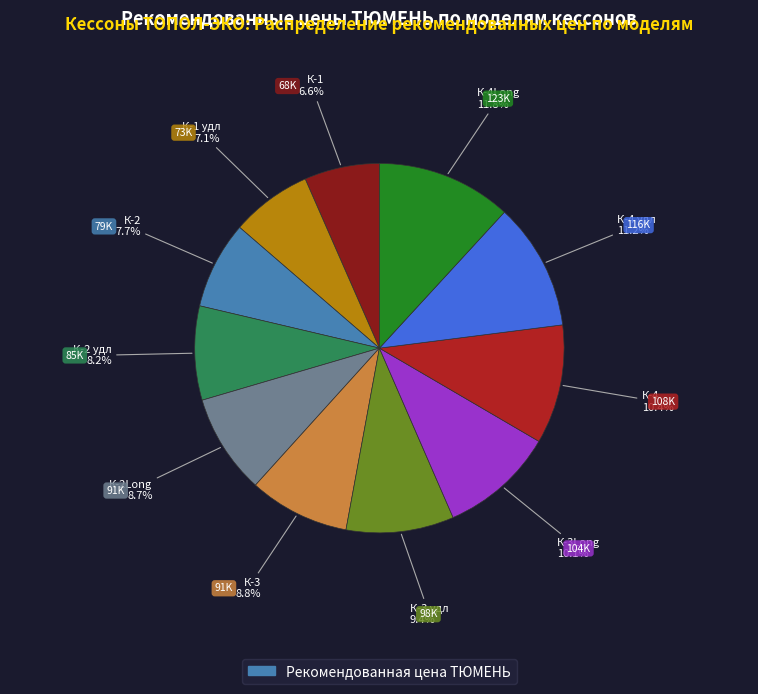

Does any single category account for the majority?

No